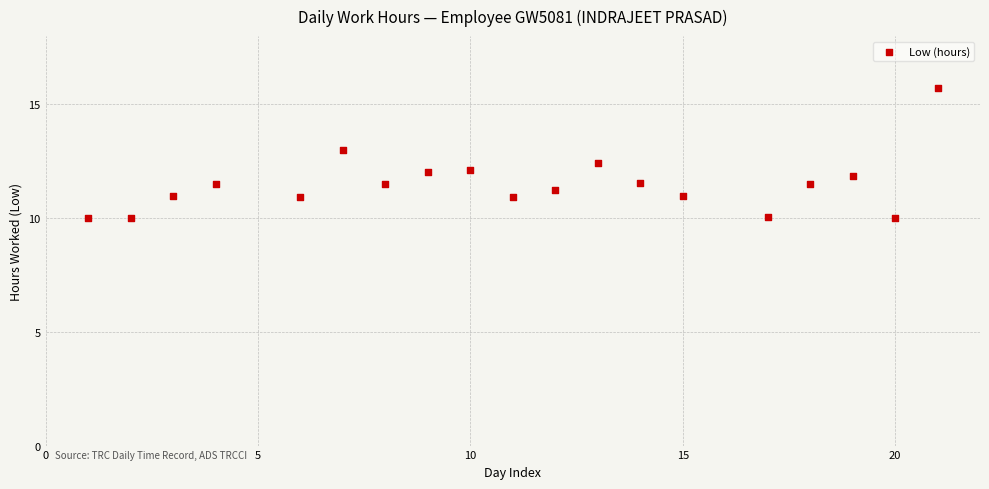

What is the range of Y values (max minus min)?

5.7